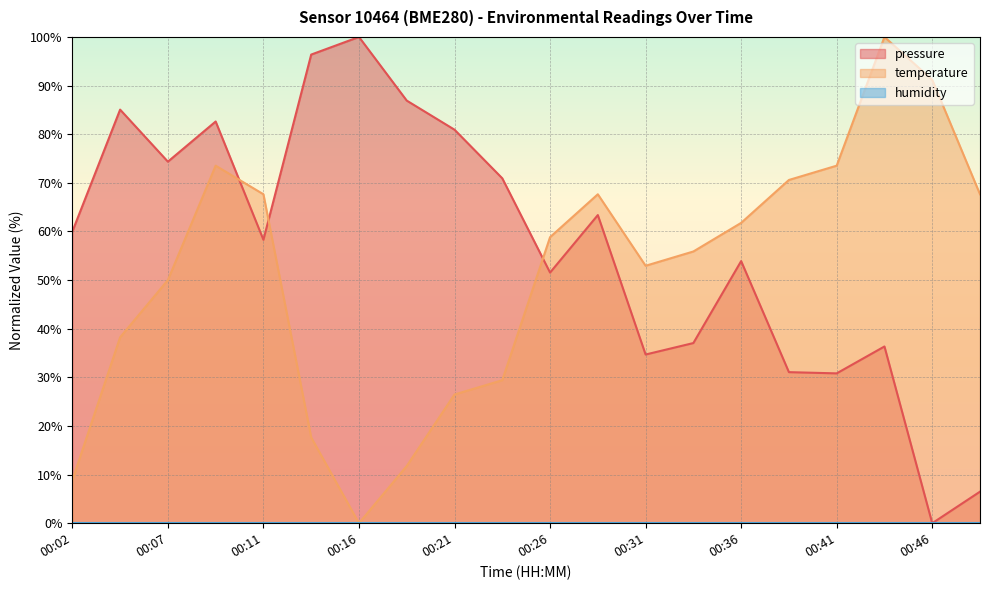

What is the approximate value of temperature at 00:24?

29.4